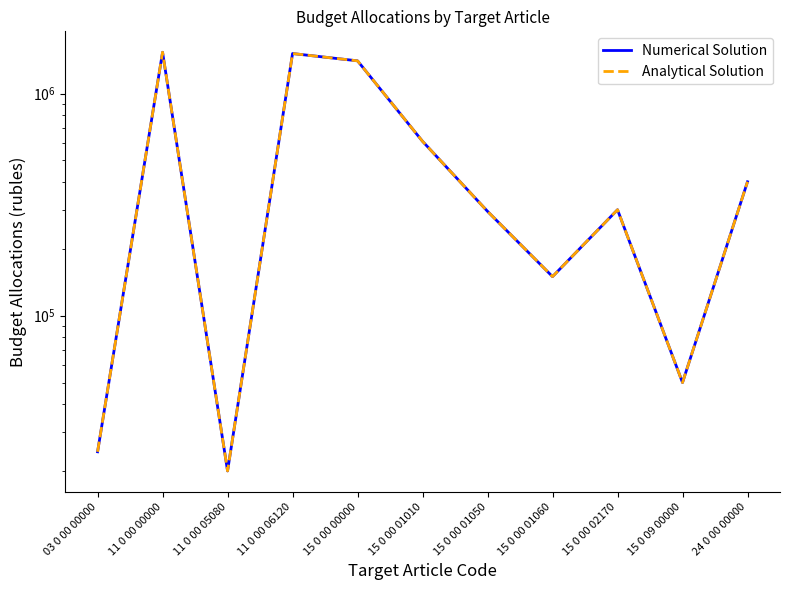

At 15 0 00 00000, list the series in order from largest to smallest.

Numerical Solution, Analytical Solution